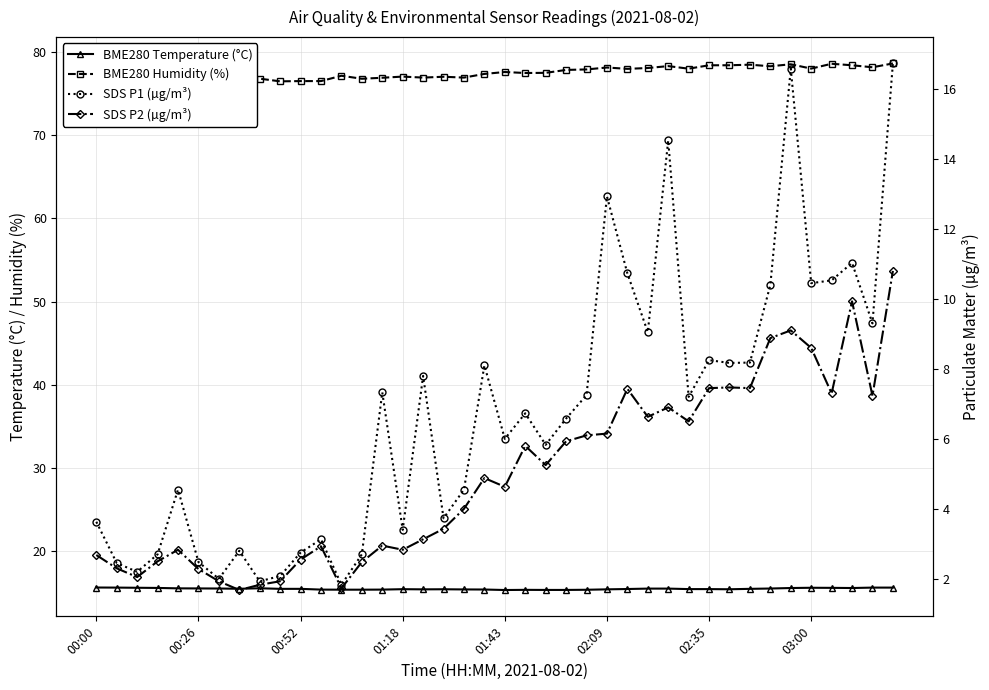

At which category does BME280 Humidity (%) reach its first local valley?

00:52